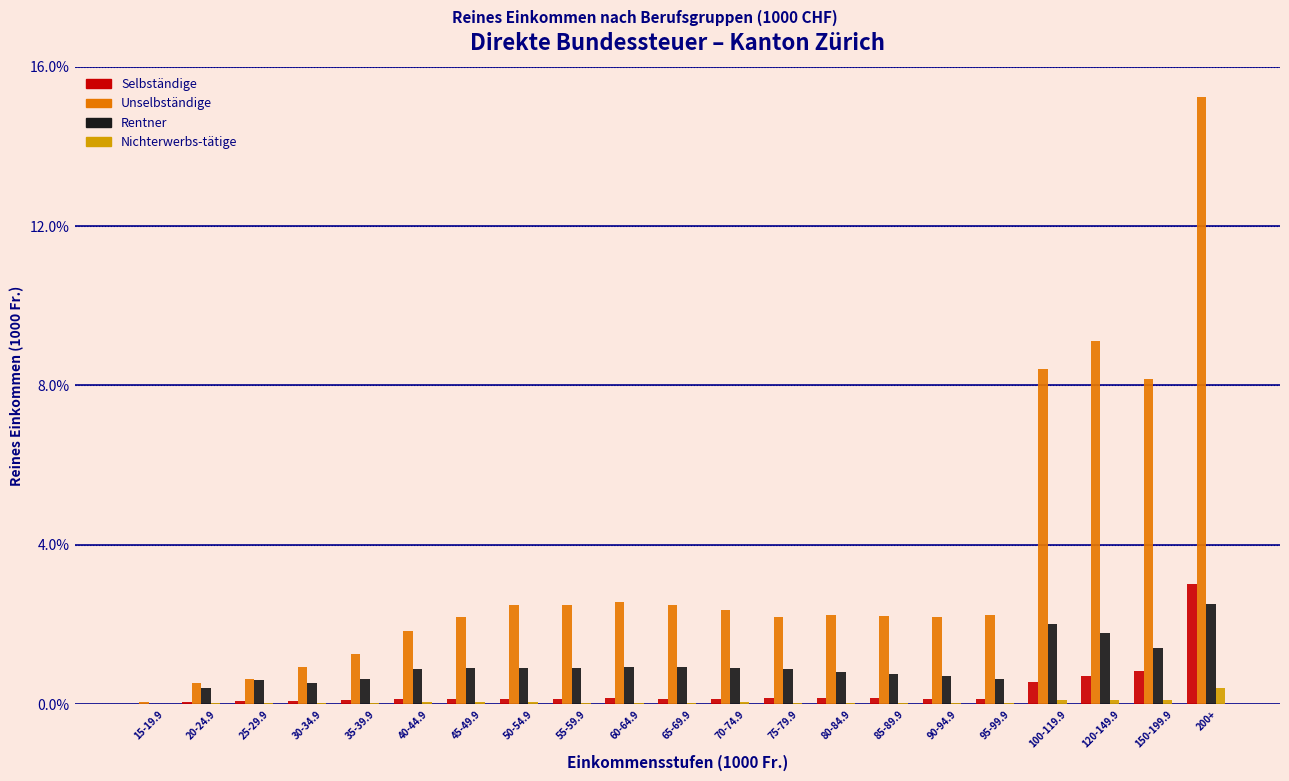

Is the value of Unselbständige at 95-99.9 greater than the value of Selbständige at 65-69.9?

Yes